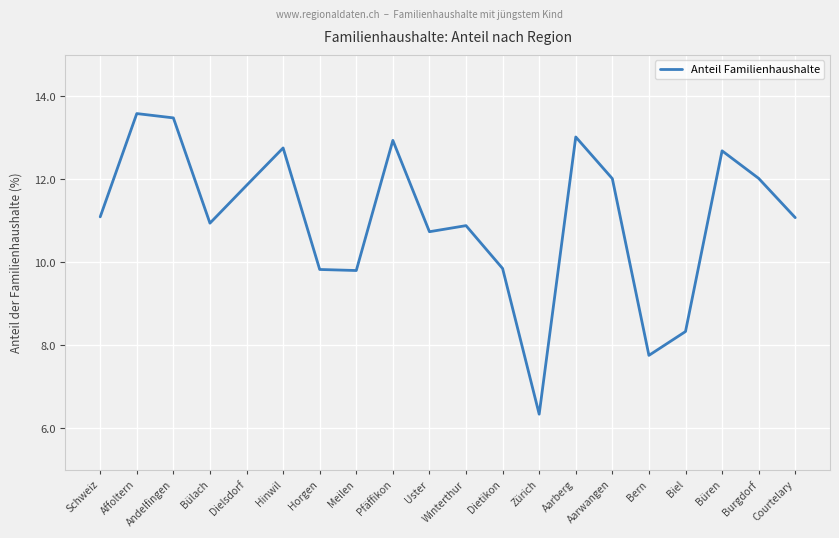

What is the difference between the values at Aarwangen and Uster?

1.3